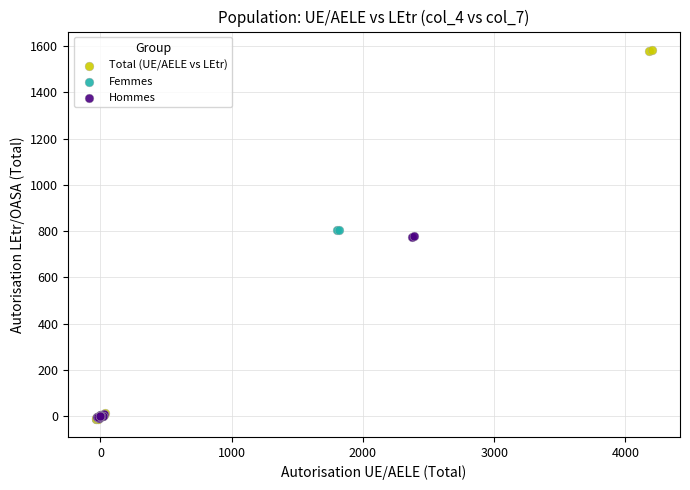

Which series has the widest spread of Y values?

Total (UE/AELE vs LEtr)